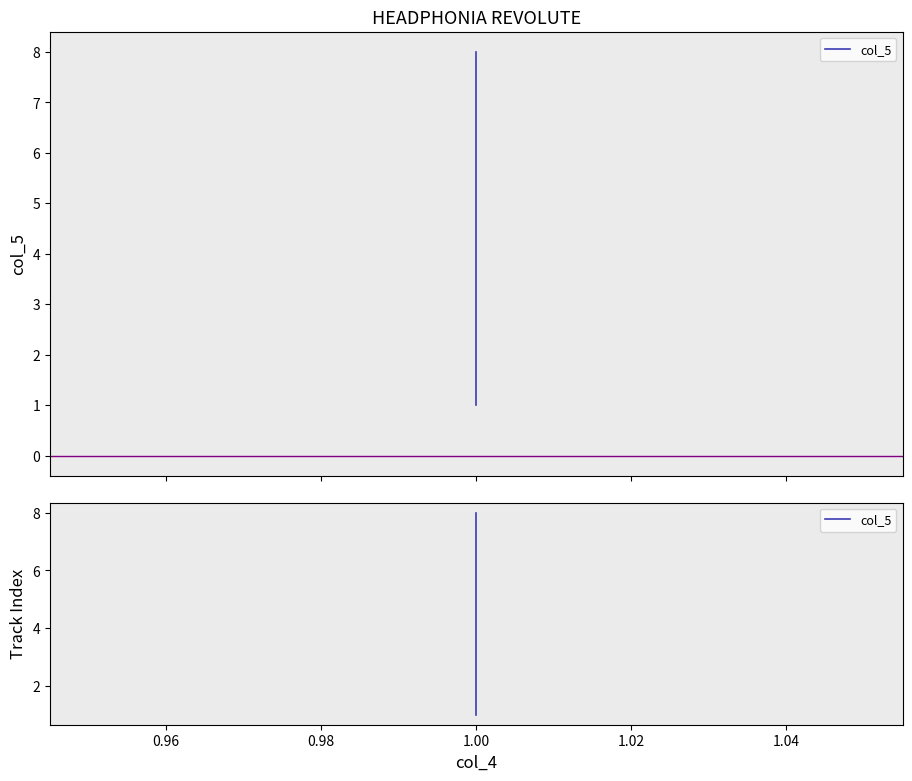

Between 0.96 and 7, which is larger?

7